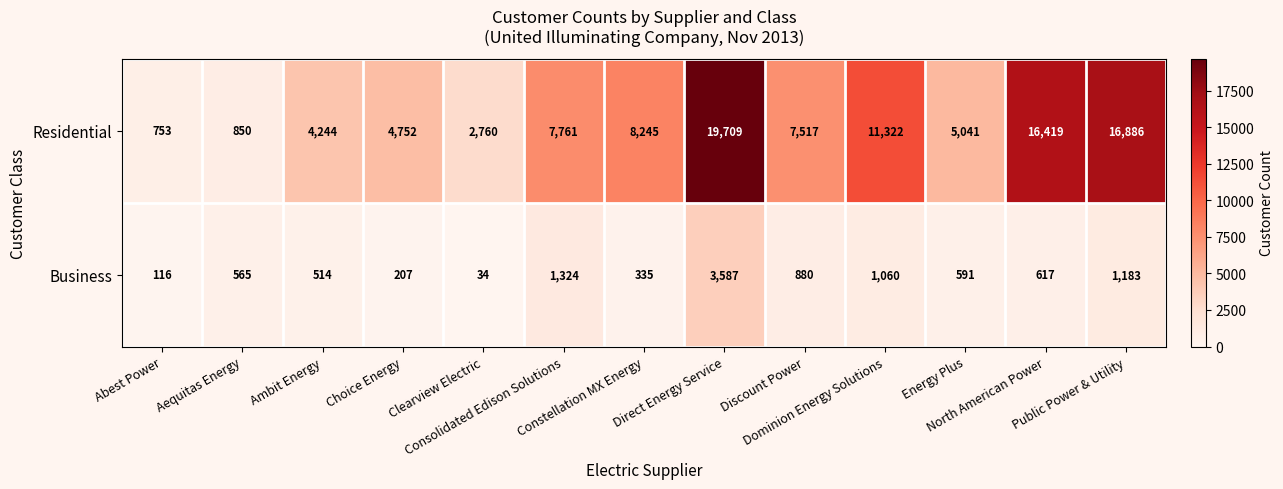

Rank the series by their maximum value, from highest to lowest.

Residential, Business